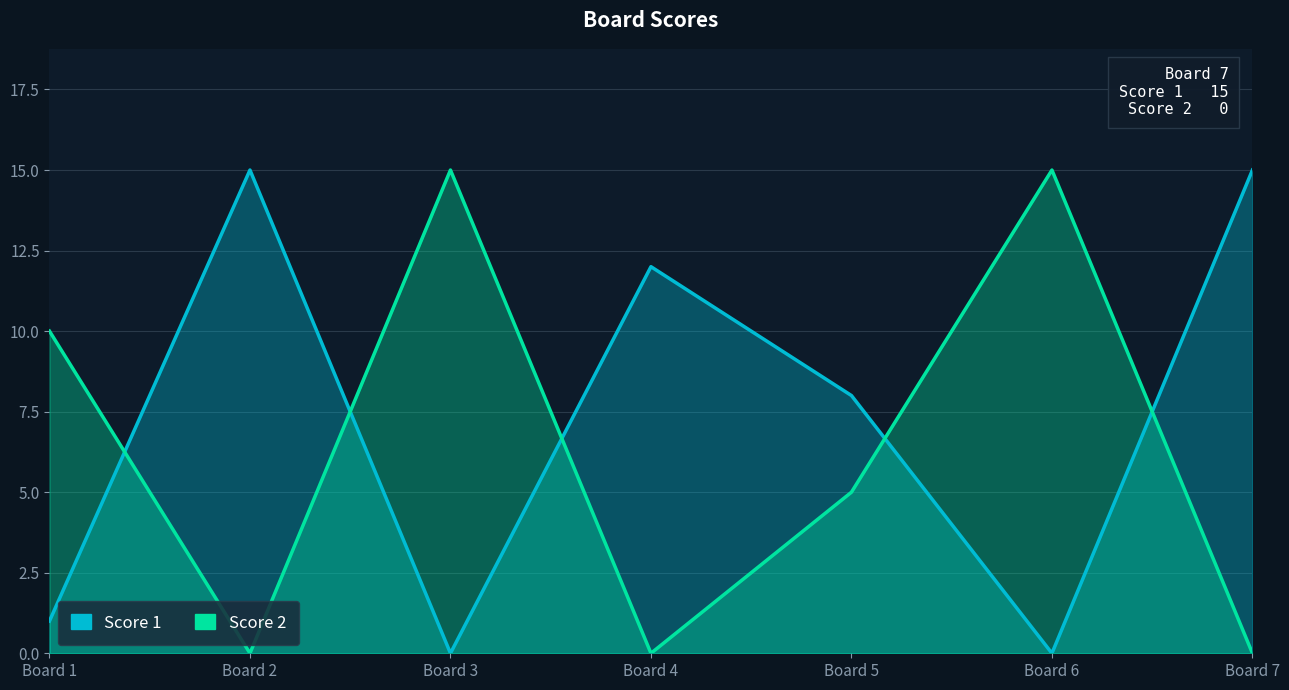

At which category is the sum across all series the highest?

Board 2